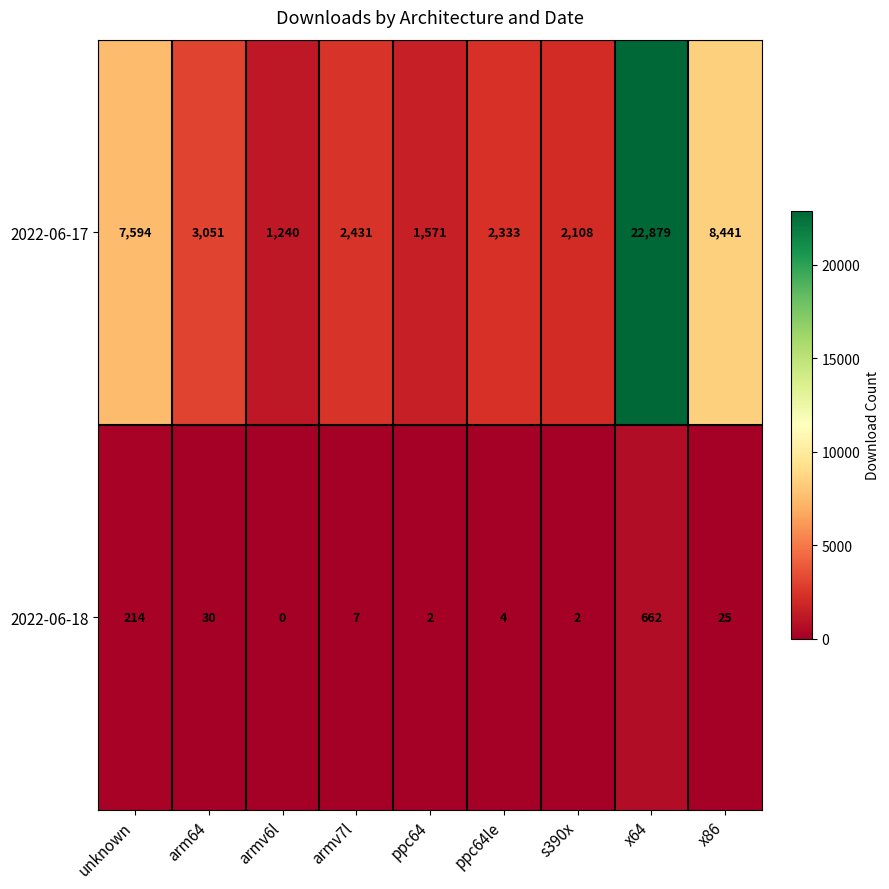

True or false: 2022-06-18 has a value of -400 at armv6l.

False